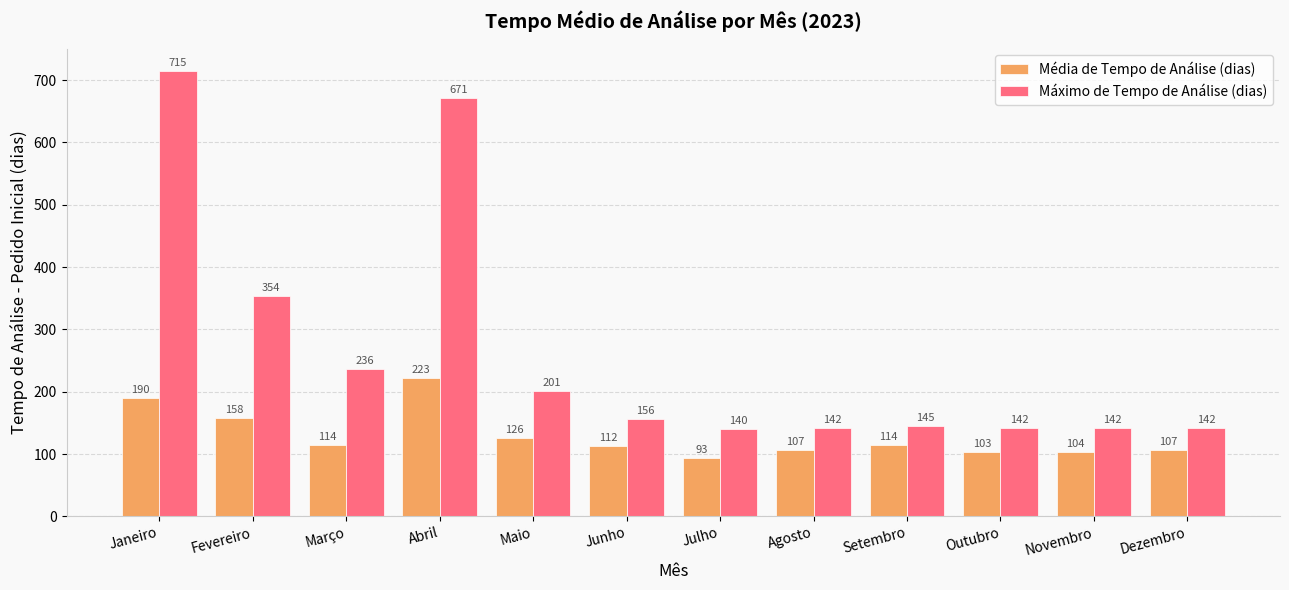

At Julho, list the series in order from smallest to largest.

Média de Tempo de Análise (dias), Máximo de Tempo de Análise (dias)